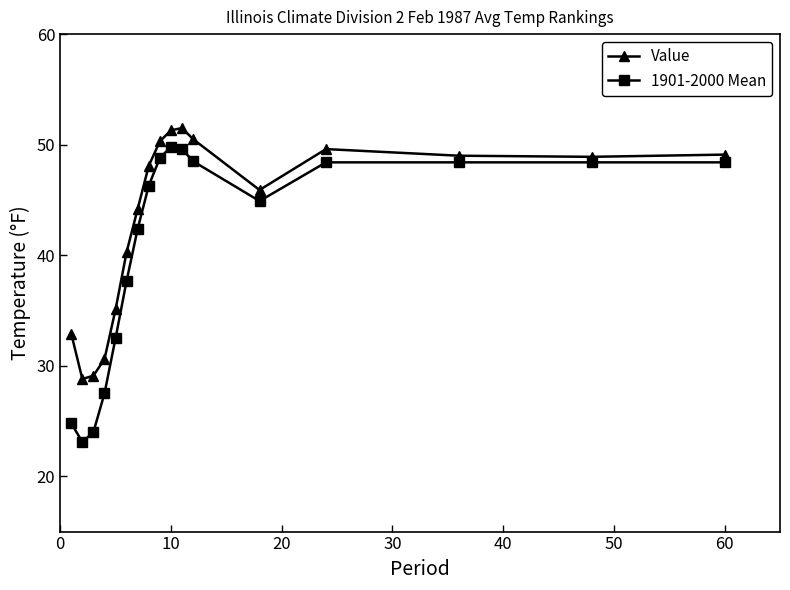

What is the value of the 1901-2000 Mean point at the 11th from the left?

49.6